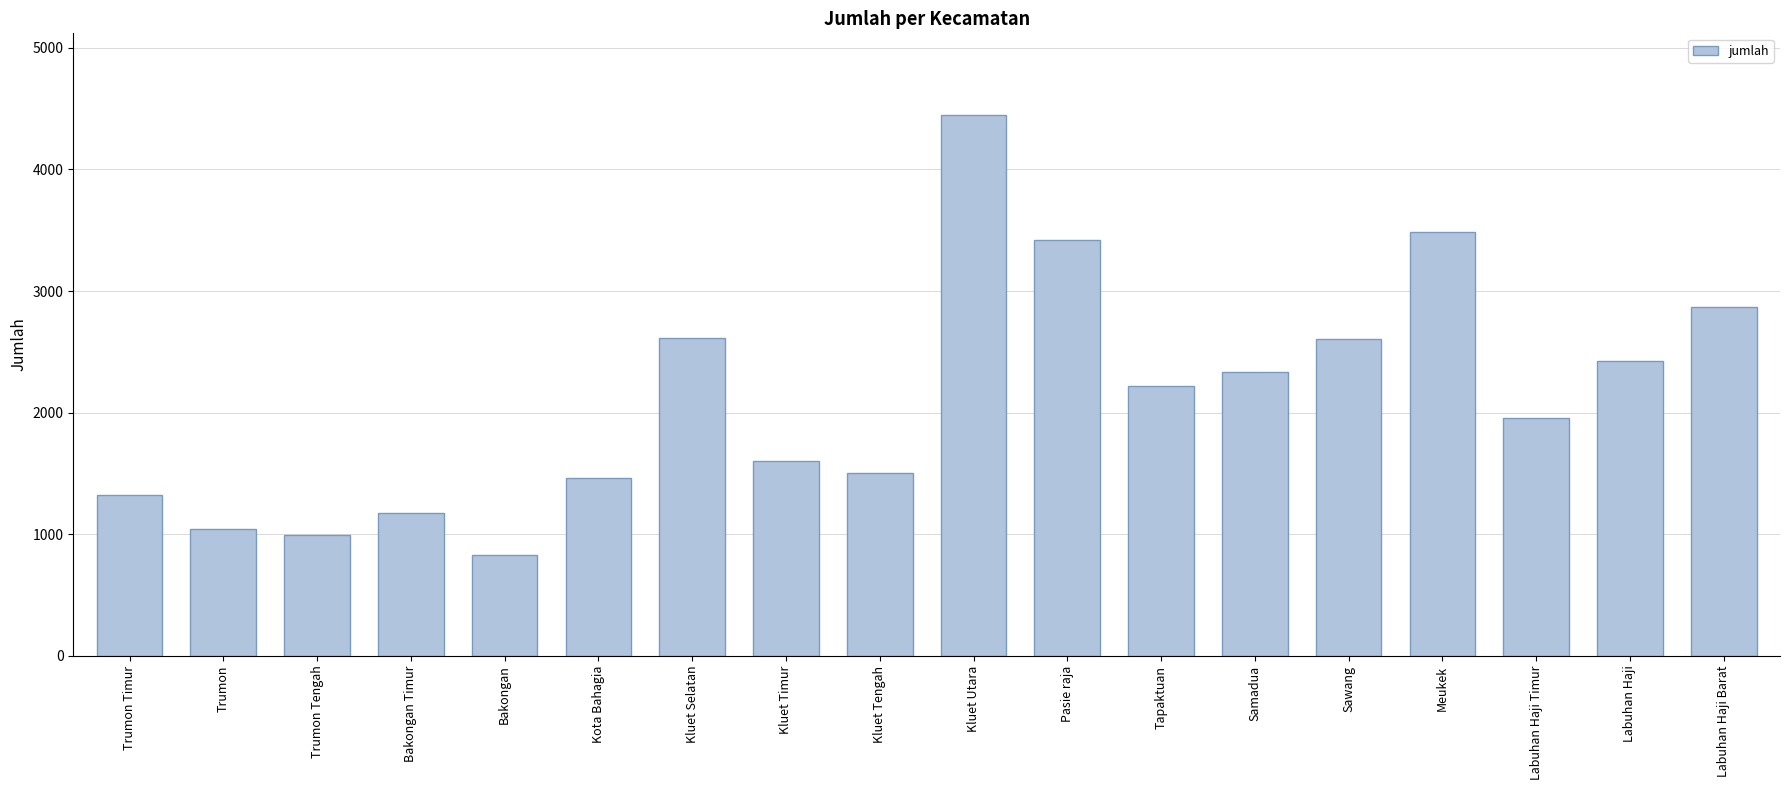

Are the bars grouped side by side (vs. stacked)?

No